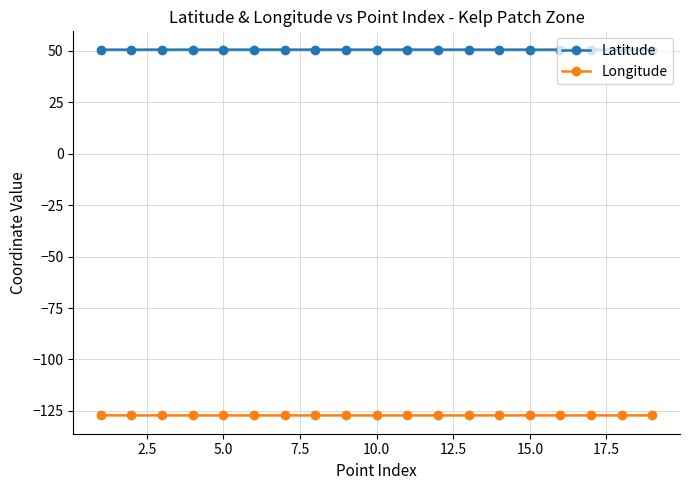

What is the maximum value shown in the chart?

50.7